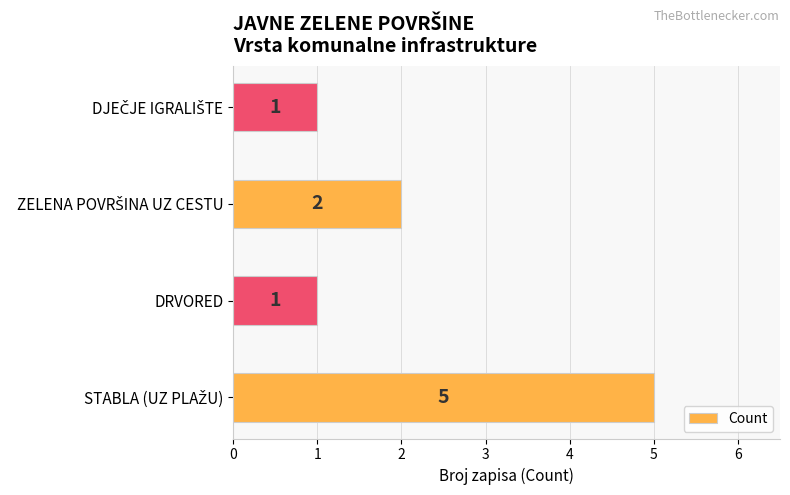

How many values are below 2?

2